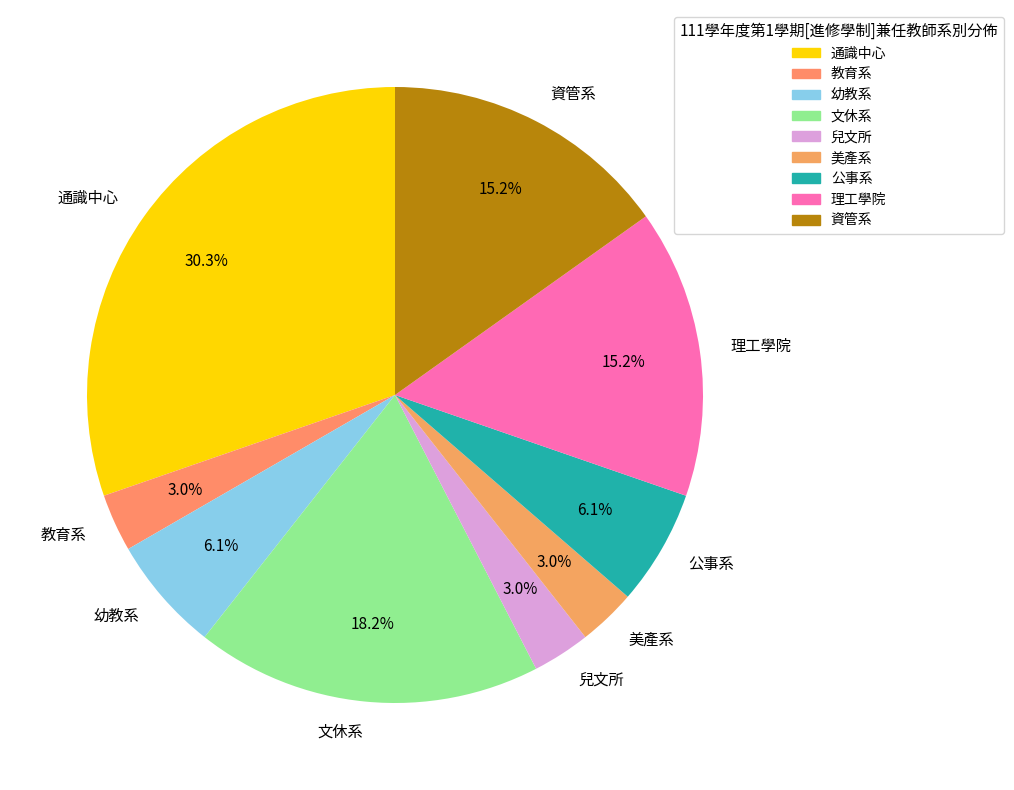

Which category has the biggest portion of the pie?

通識中心